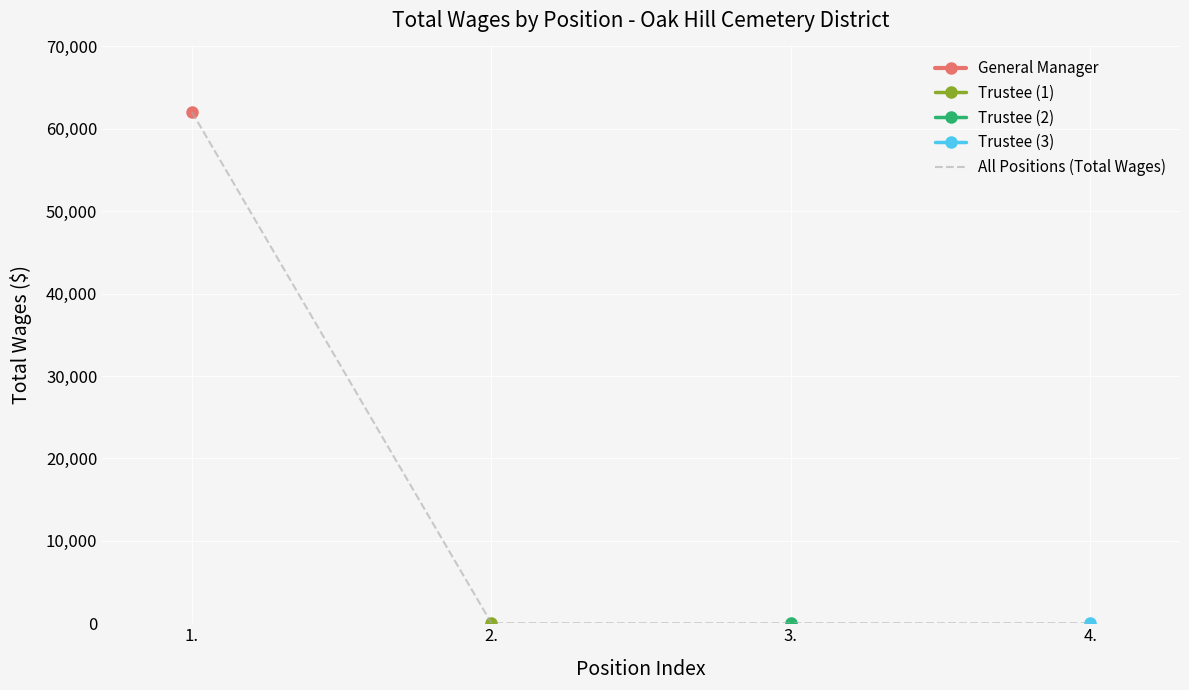

Reading left to right, list all the values displayed in this chart.

1.=62012	2.=0	3.=0	4.=0